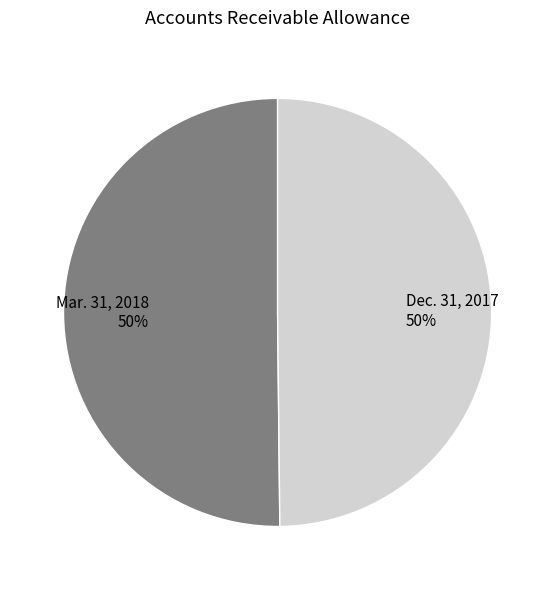

To the nearest percent, what is the combined percentage of Dec. 31, 2017 and Mar. 31, 2018?

100%